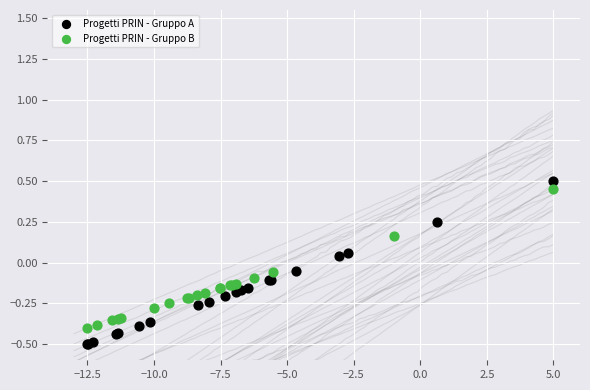

Which series has the largest Y range (max minus min)?

Progetti PRIN - Gruppo A